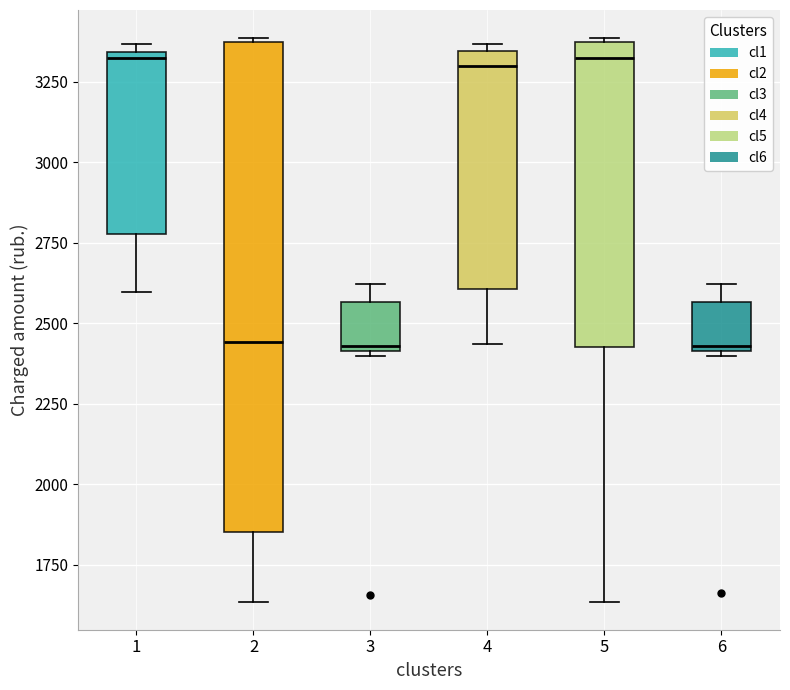

Which box is the tallest, from its lower edge to its upper edge?

2